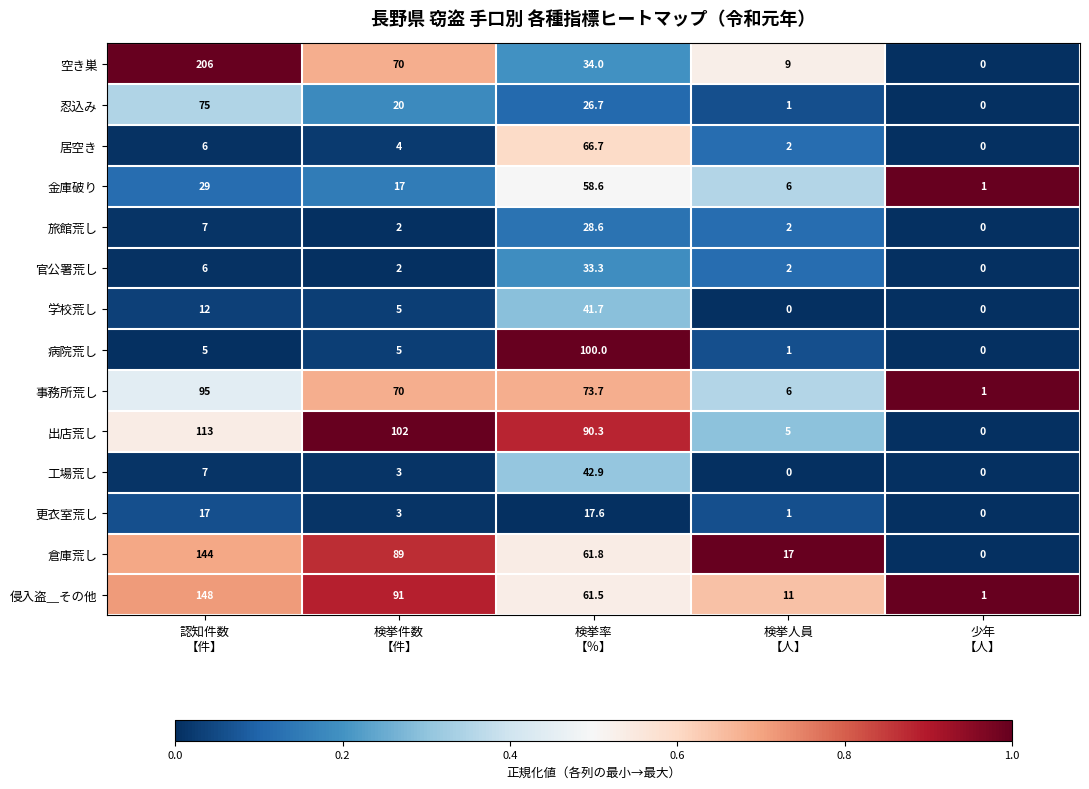

Which series has the largest total across all categories?

空き巣